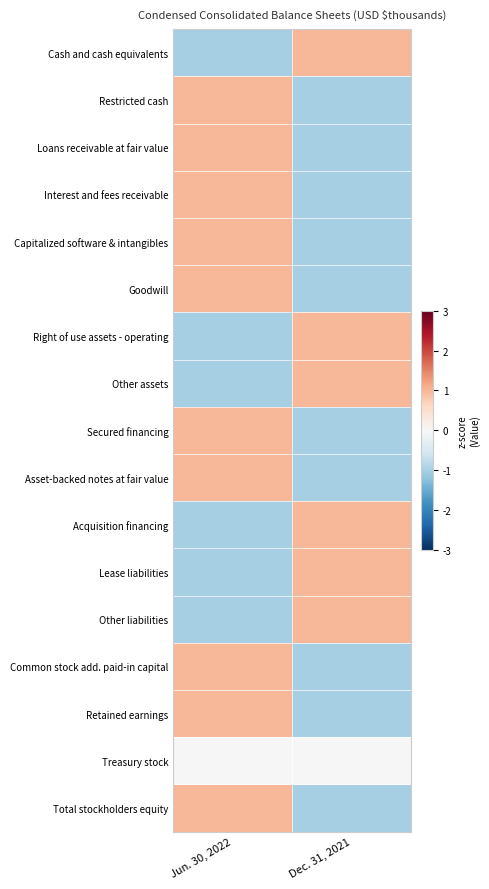

At which category is the sum across all series the highest?

Jun. 30, 2022